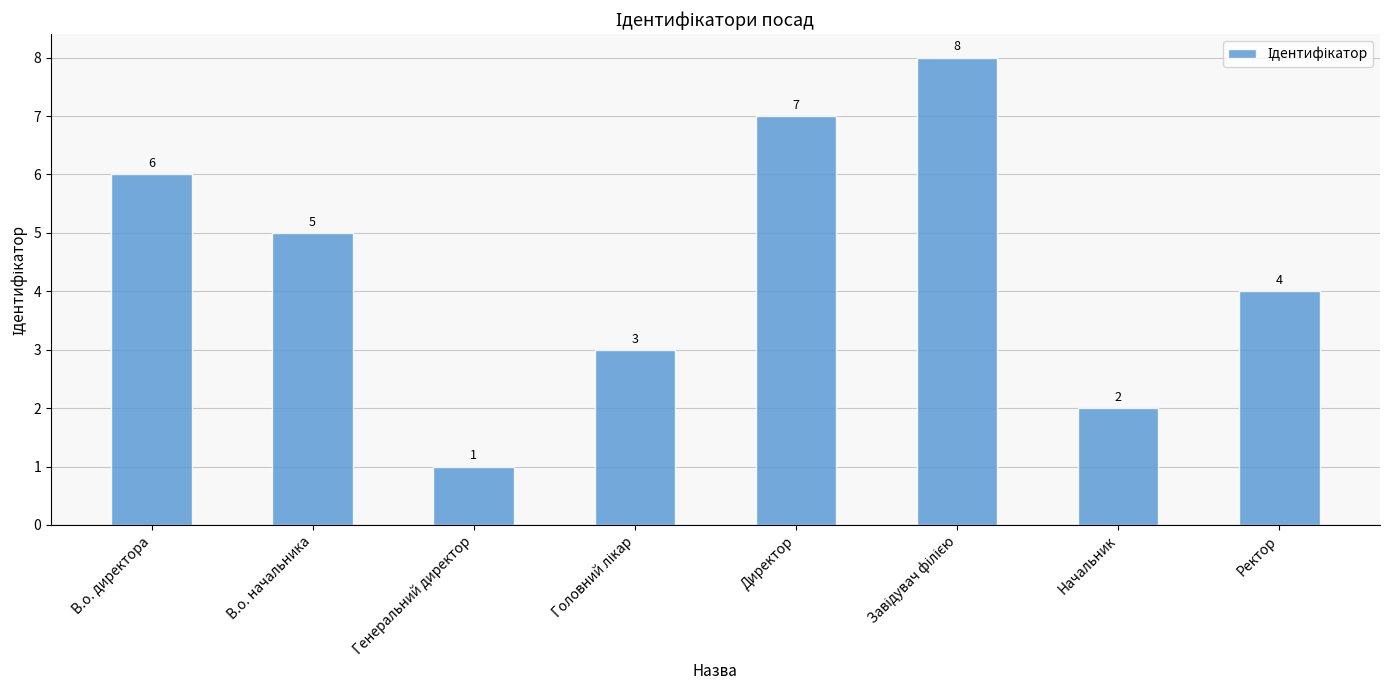

What is the label of the 8th bar from the right?

В.о. директора